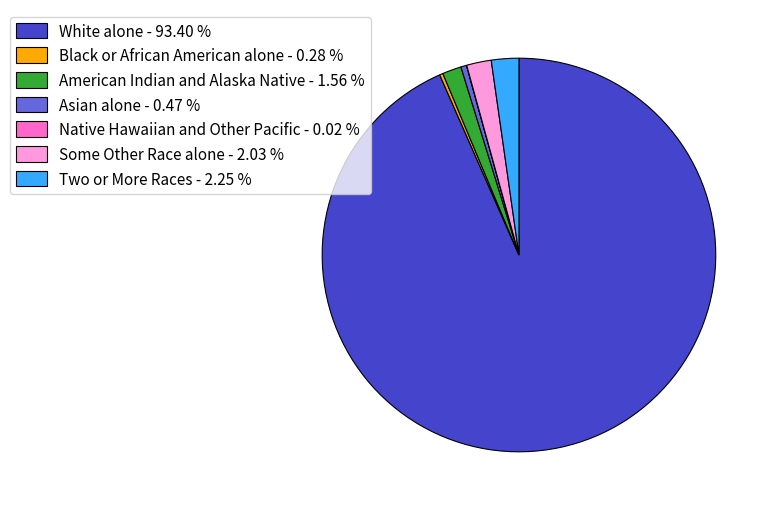

Does any single category account for the majority?

Yes